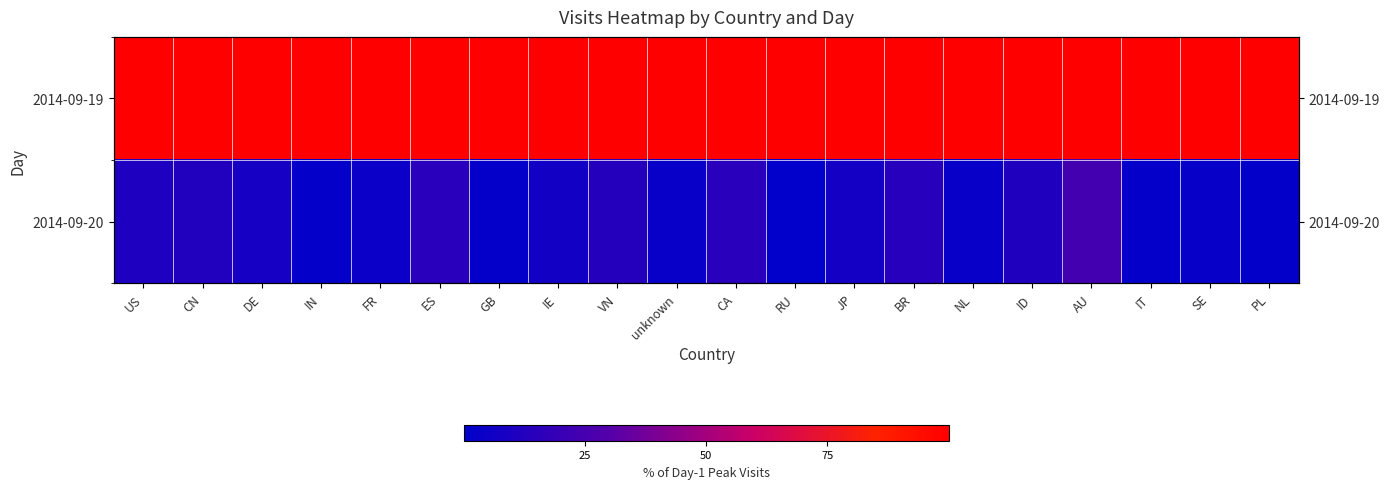

Which series has the largest total across all categories?

2014-09-19